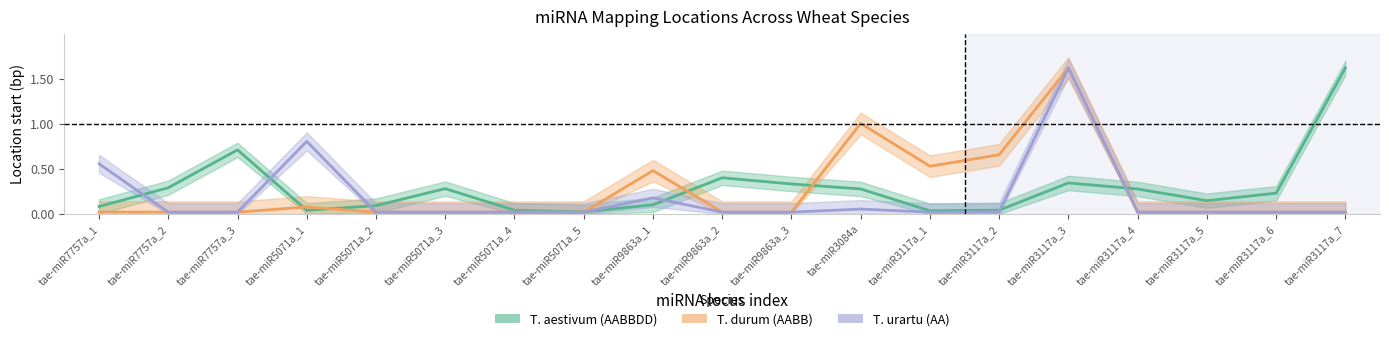

What is the difference between the maximum and minimum values in the T. durum (AABB) series?

1.6